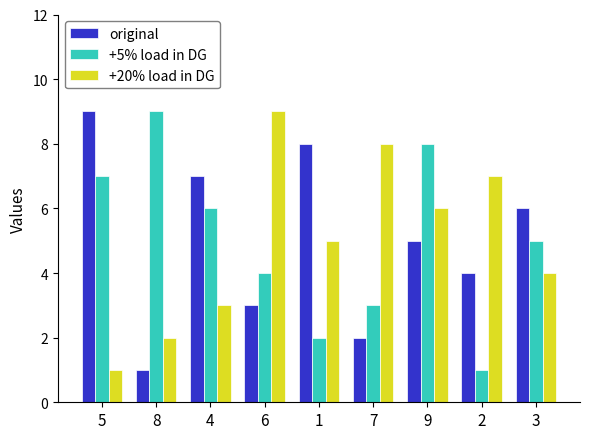

Reading left to right, extract all data points from this chart.

original: 9	1	7	3	8	2	5	4	6
+5% load in DG: 7	9	6	4	2	3	8	1	5
+20% load in DG: 1	2	3	9	5	8	6	7	4